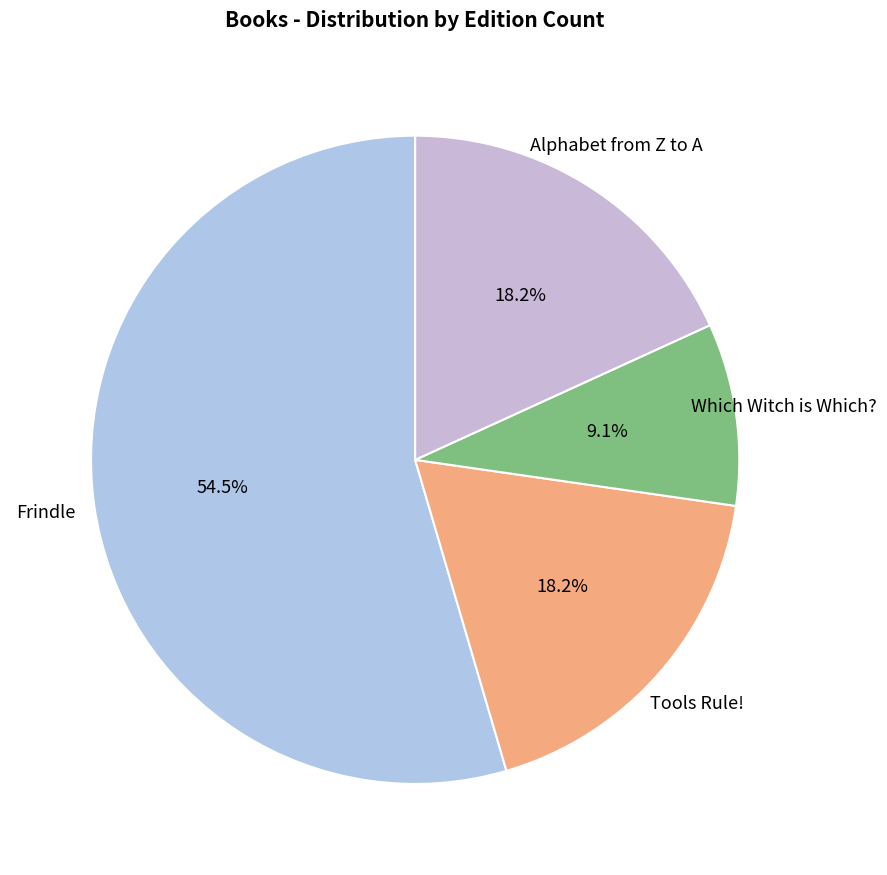

Does Tools Rule! represent more than half of the total?

No